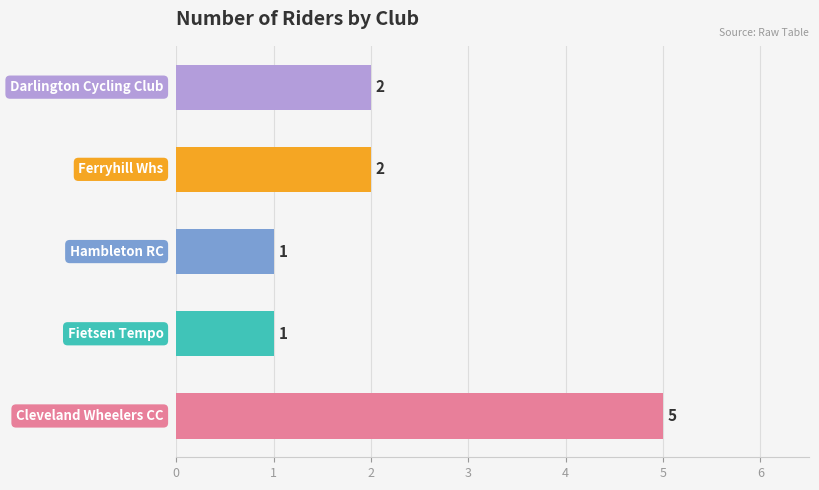

Does the chart contain any negative values?

No